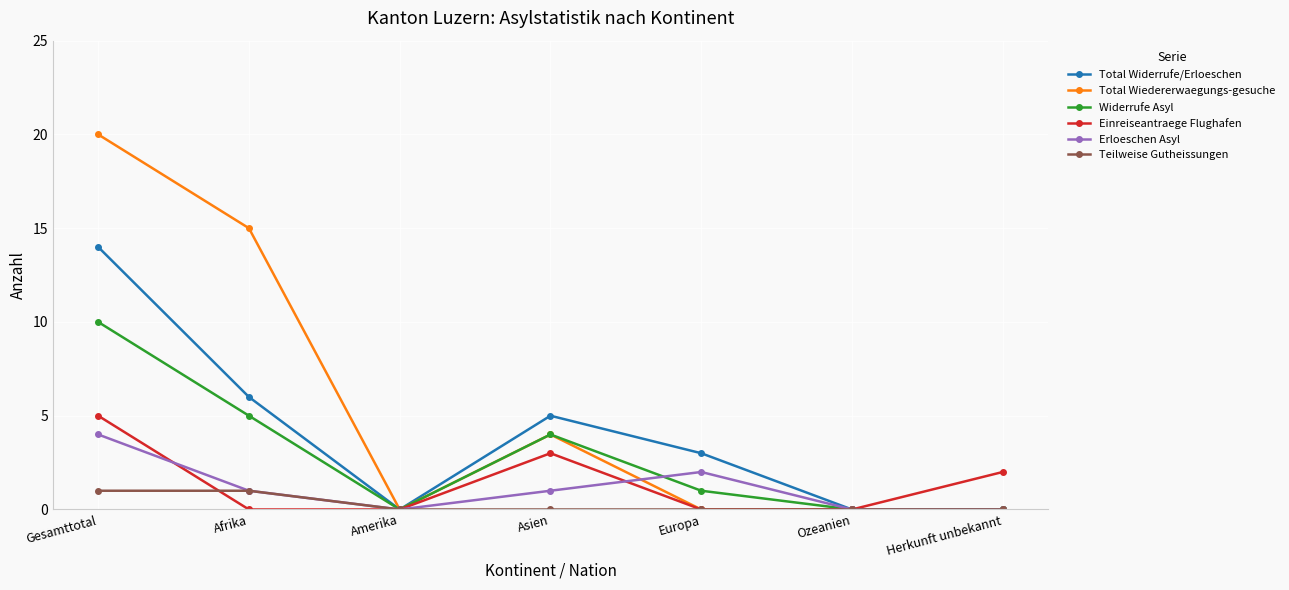

How many categories are shown in the chart?

7